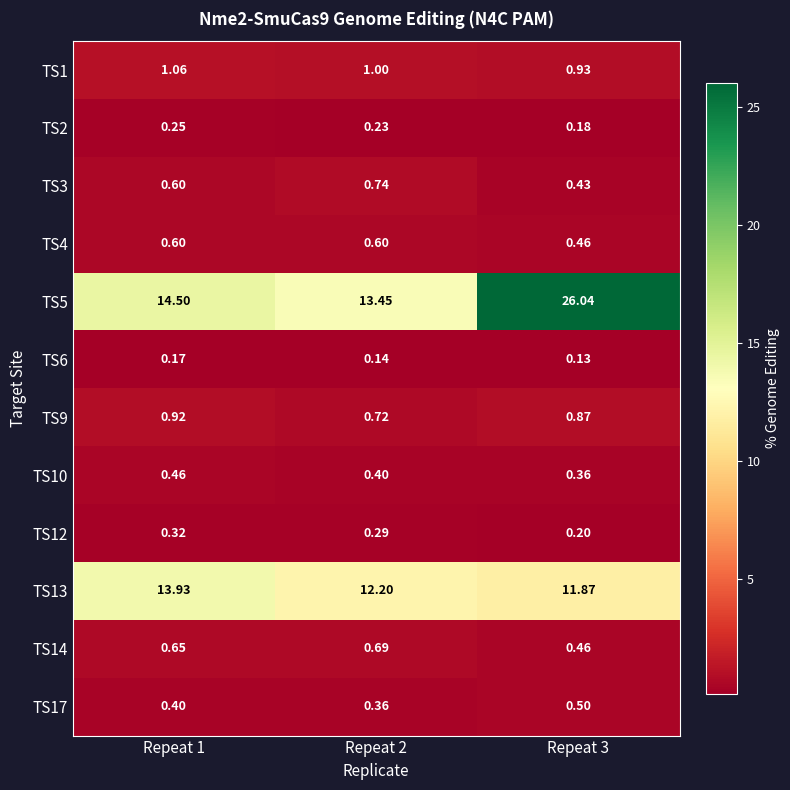

Which series has the largest total across all categories?

TS5